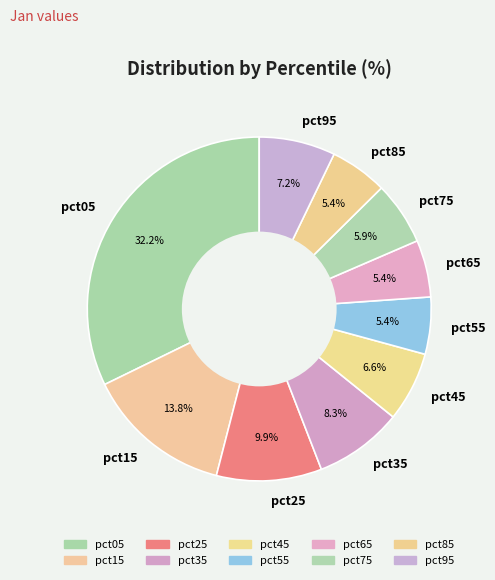

To the nearest percent, what portion does pct55 represent?

5%